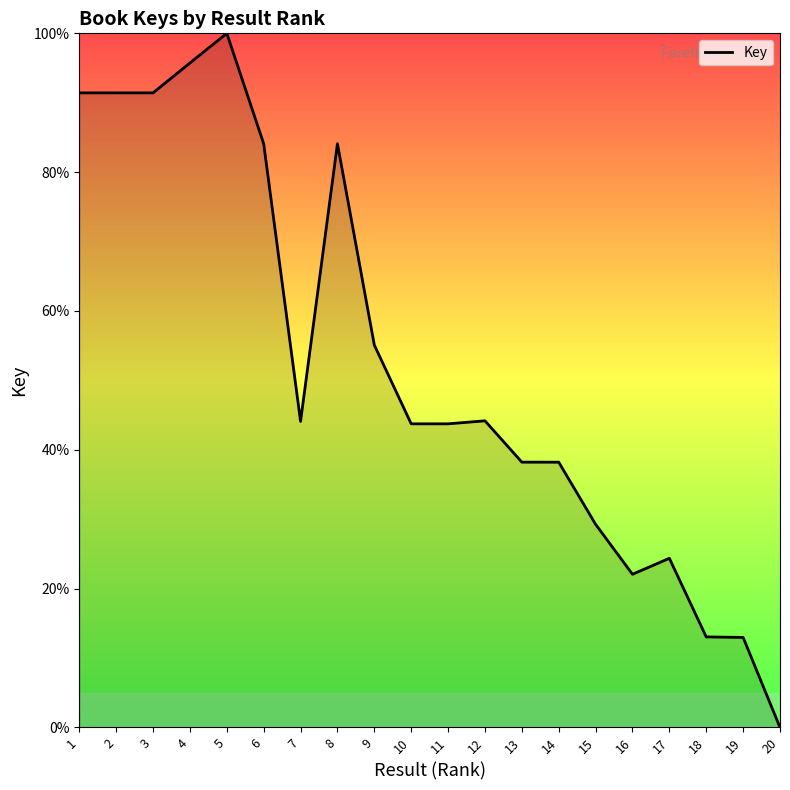

What is the change in value from 5 to 17?

-75.6